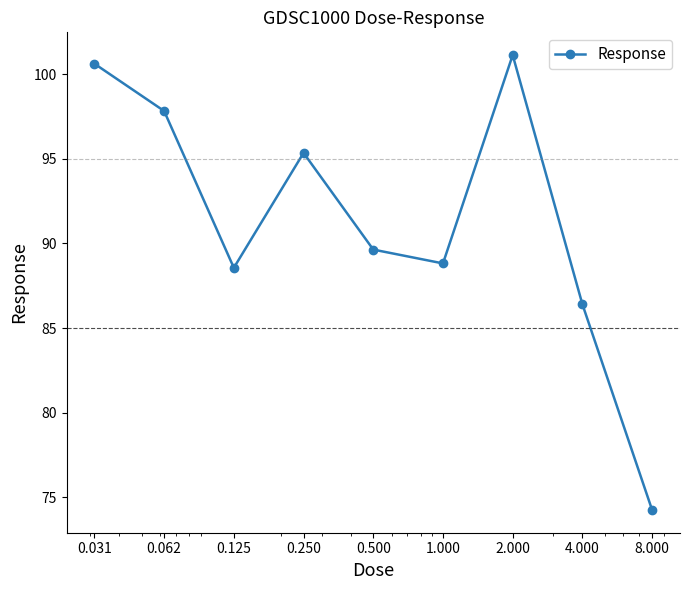

How many interior local peaks (higher than both neighbors) does the data have?

2